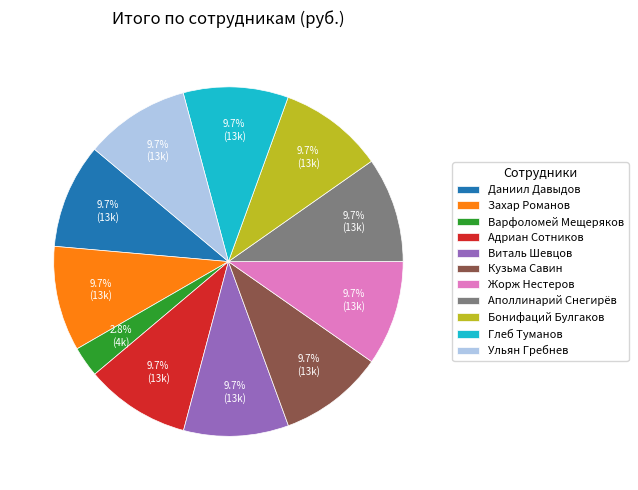

What is the ratio of the value at Ульян Гребнев to the value at Адриан Сотников?

1.0